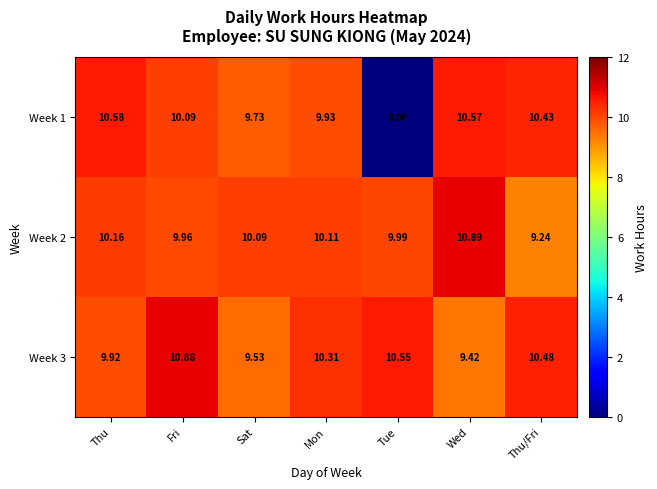

Rank the series by their maximum value, from lowest to highest.

Week 1, Week 3, Week 2